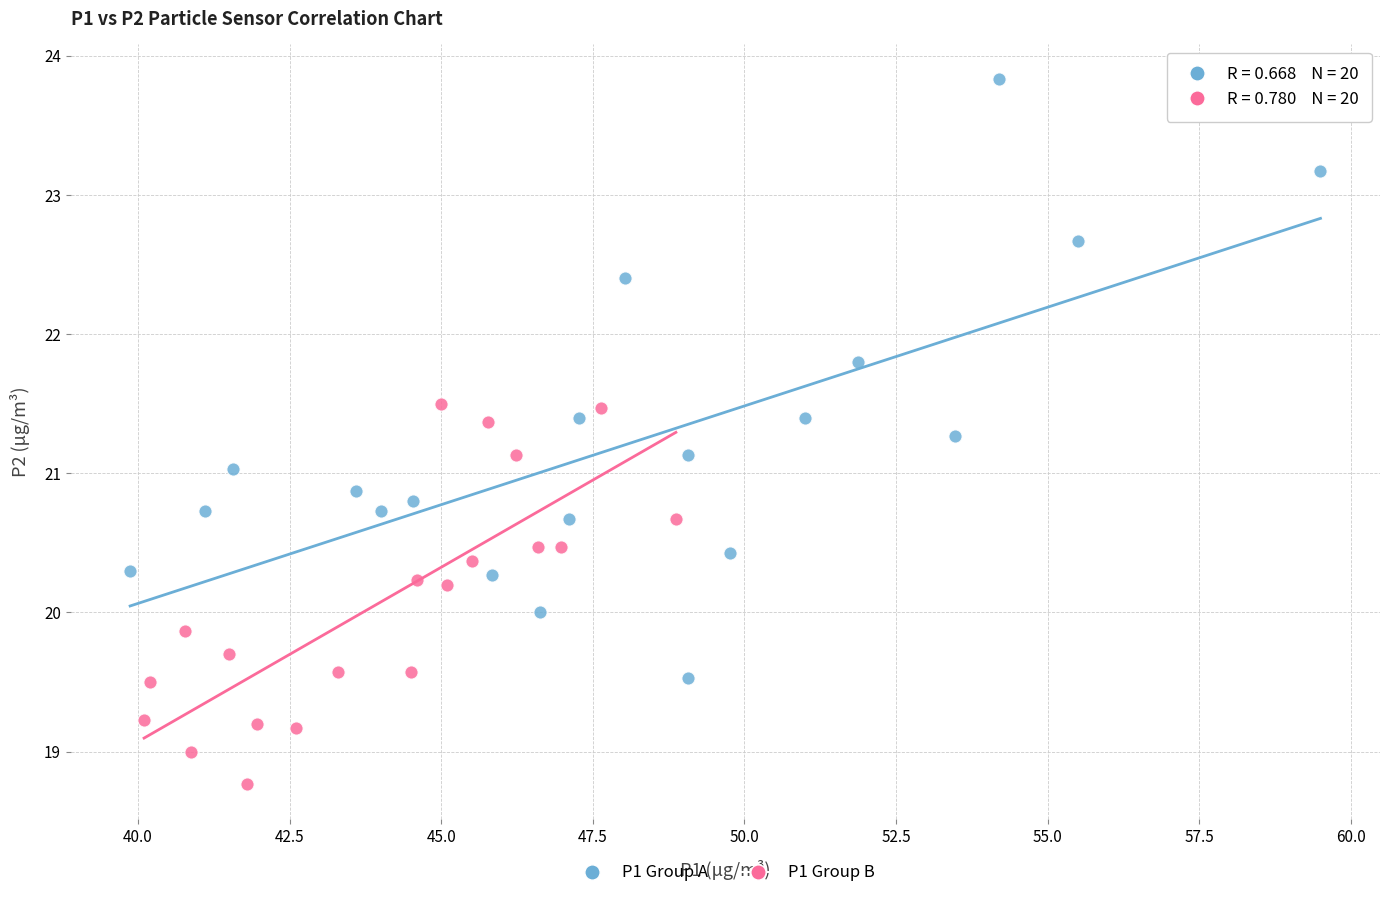

Which series contains the lowest Y value?

P1 Group B